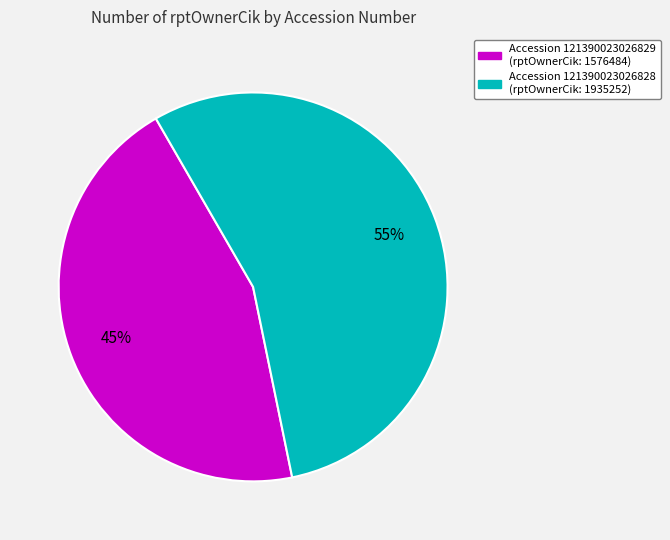

Which slice is the smallest?

Accession 121390023026829 (rptOwnerCik: 1576484)